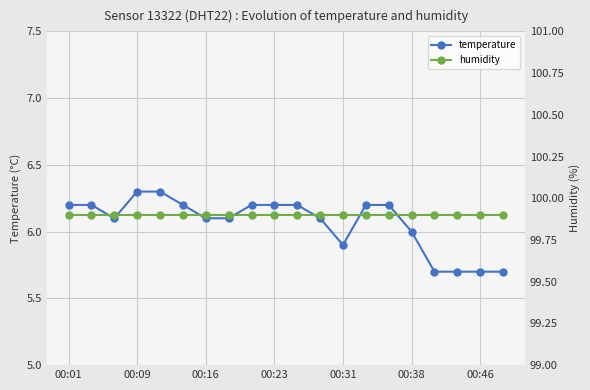

Reading right to left, what are all the values shown in this chart?

temperature: 5.7	5.7	5.7	5.7	6.0	6.2	6.2	5.9	6.1	6.2	6.2	6.2	6.1	6.1	6.2	6.3	6.3	6.1	6.2	6.2
humidity: 99.9	99.9	99.9	99.9	99.9	99.9	99.9	99.9	99.9	99.9	99.9	99.9	99.9	99.9	99.9	99.9	99.9	99.9	99.9	99.9